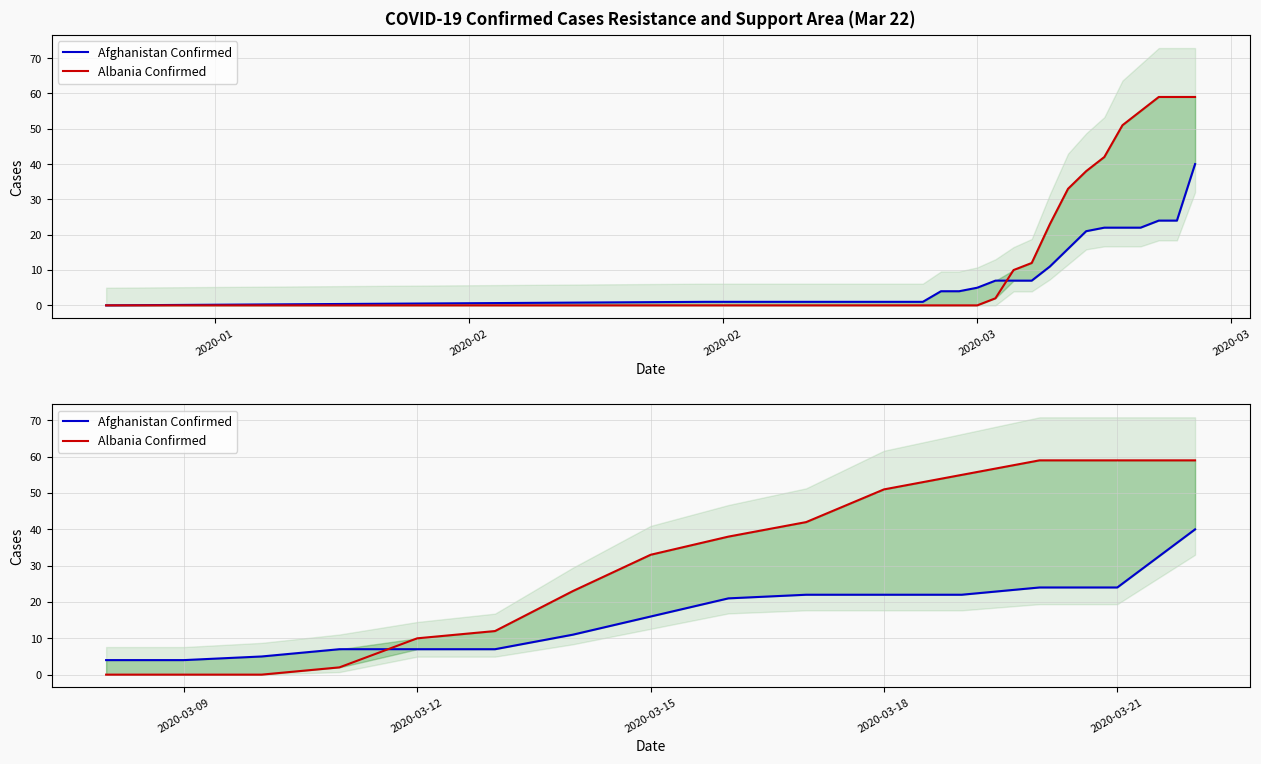

At which label does Afghanistan Confirmed reach its minimum?

2020-01